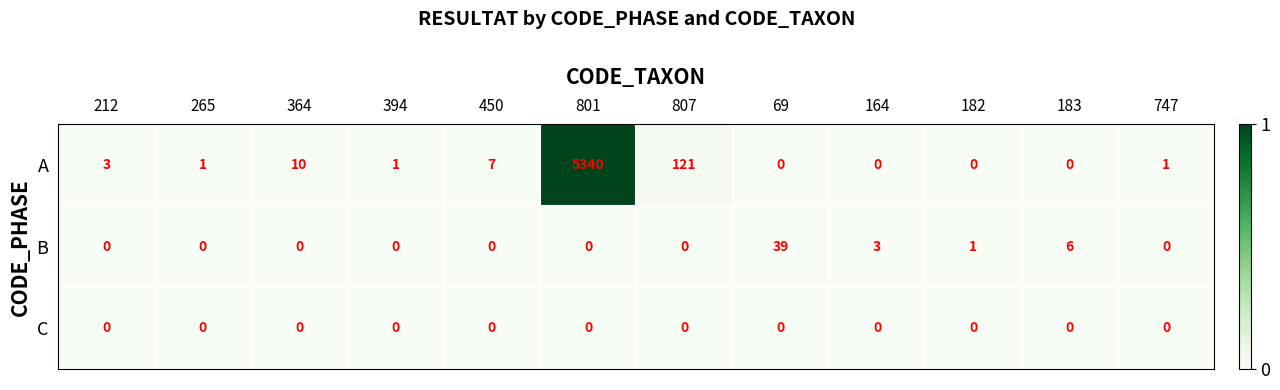

Which label corresponds to the largest value in the chart?

801